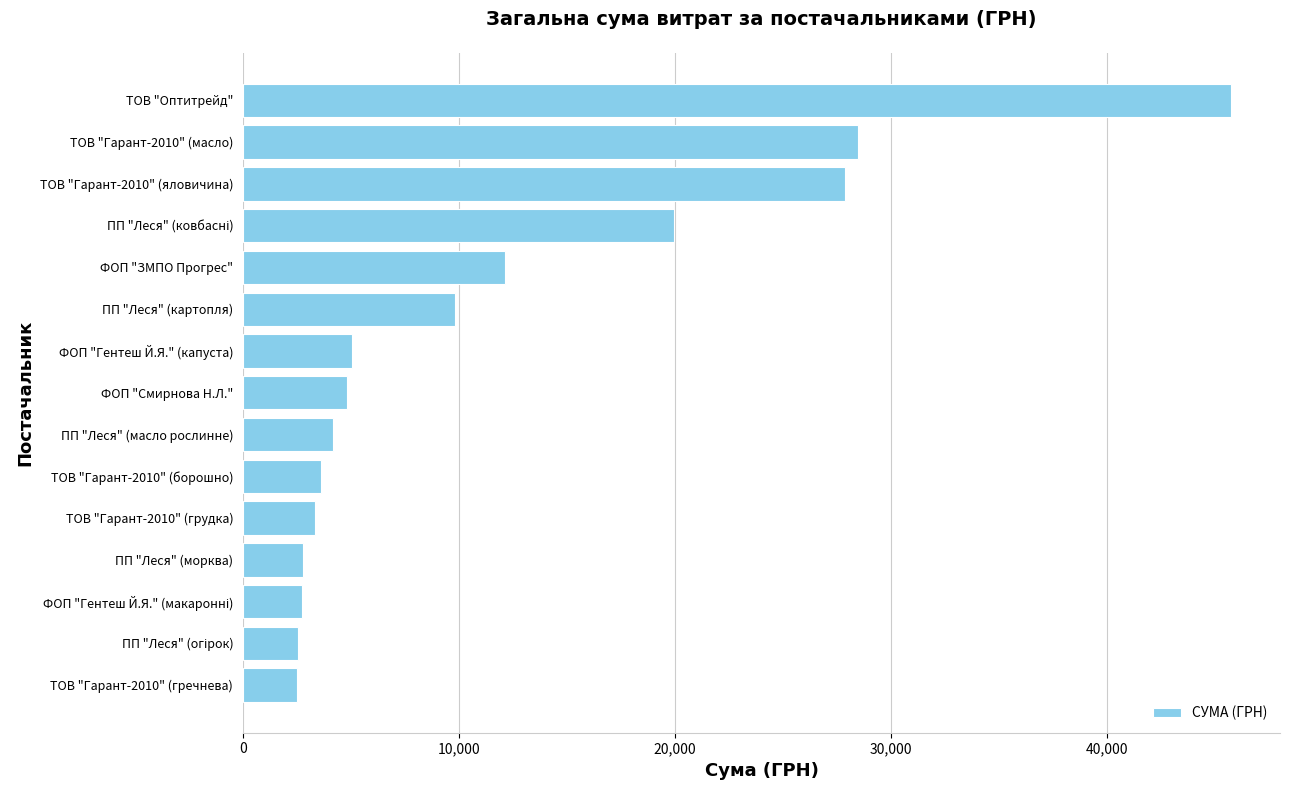

How many bars are there in total?

15